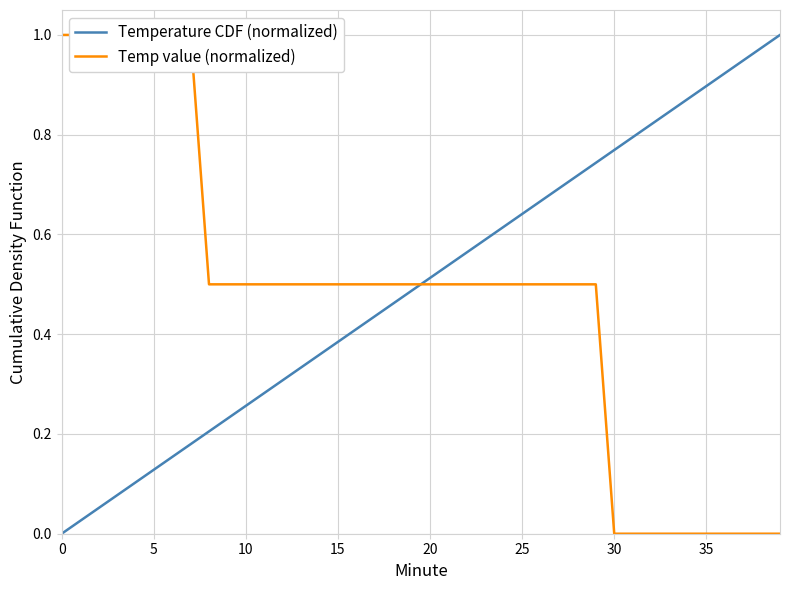

Reading left to right, extract all data points from this chart.

Temperature CDF (normalized): 0.0	0.0	0.1	0.1	0.1	0.1	0.2	0.2	0.2	0.2	0.3	0.3	0.3	0.3	0.4	0.4	0.4	0.4	0.5	0.5	0.5	0.5	0.6	0.6	0.6	0.6	0.7	0.7	0.7	0.7	0.8	0.8	0.8	0.8	0.9	0.9	0.9	0.9	1.0	1.0
Temp value (normalized): 1.0	1.0	1.0	1.0	1.0	1.0	1.0	1.0	0.5	0.5	0.5	0.5	0.5	0.5	0.5	0.5	0.5	0.5	0.5	0.5	0.5	0.5	0.5	0.5	0.5	0.5	0.5	0.5	0.5	0.5	0.0	0.0	0.0	0.0	0.0	0.0	0.0	0.0	0.0	0.0